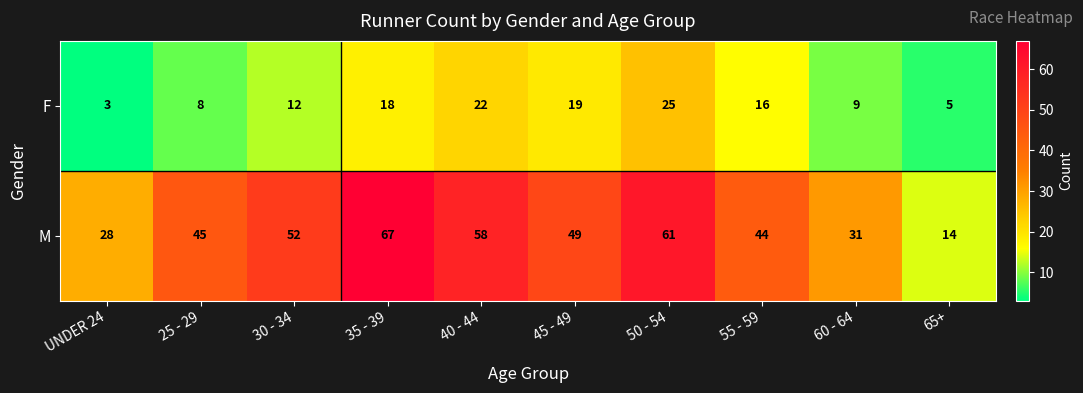

Is it true that M equals 44 at 55 - 59?

True